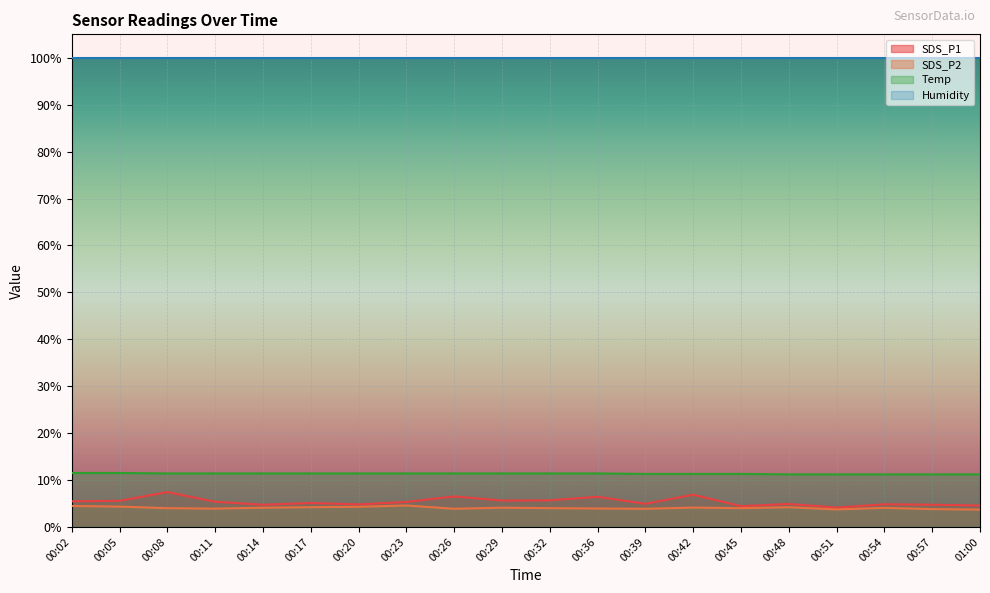

What is the minimum value for SDS_P2?

3.7